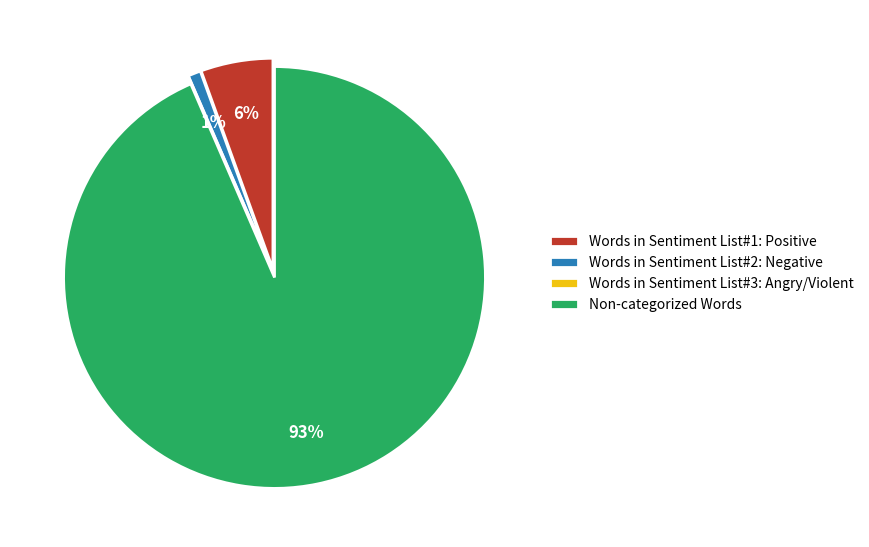

What is the largest slice in the pie chart?

Non-categorized Words